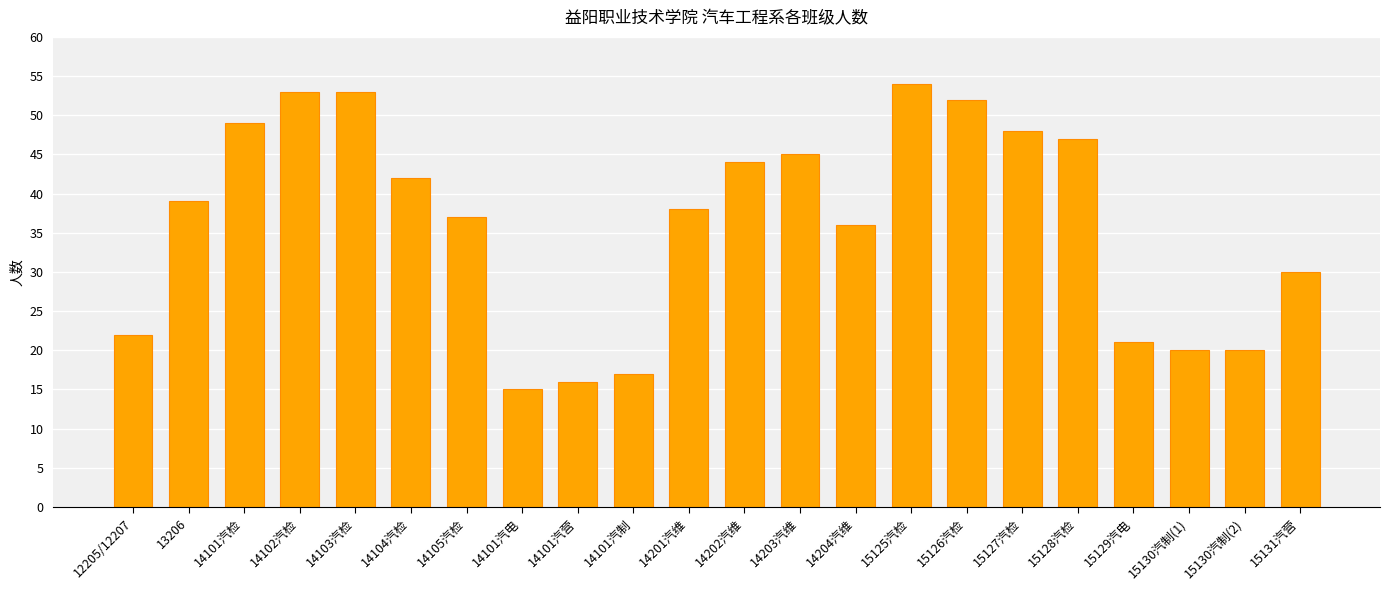

Reading left to right, list all the values displayed in this chart.

12205/12207=22	13206=39	14101汽检=49	14102汽检=53	14103汽检=53	14104汽检=42	14105汽检=37	14101汽电=15	14101汽营=16	14101汽制=17	14201汽维=38	14202汽维=44	14203汽维=45	14204汽维=36	15125汽检=54	15126汽检=52	15127汽检=48	15128汽检=47	15129汽电=21	15130汽制(1)=20	15130汽制(2)=20	15131汽营=30